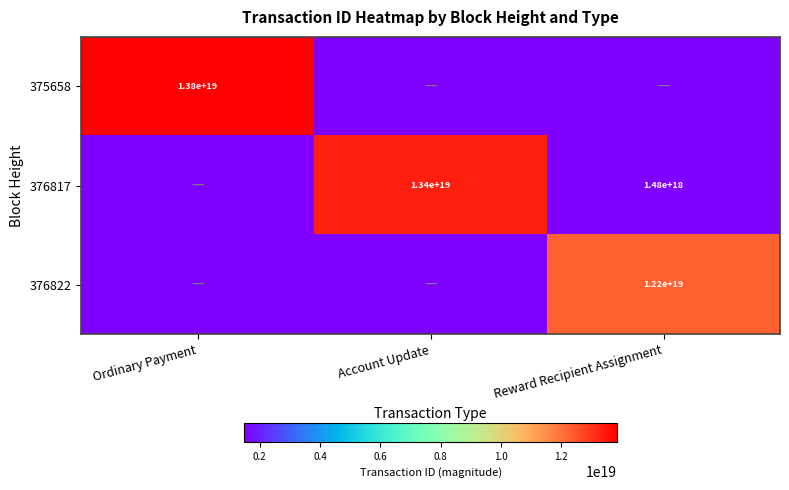

Is it true that 375658 equals 13800000000000000000 at Ordinary Payment?

True